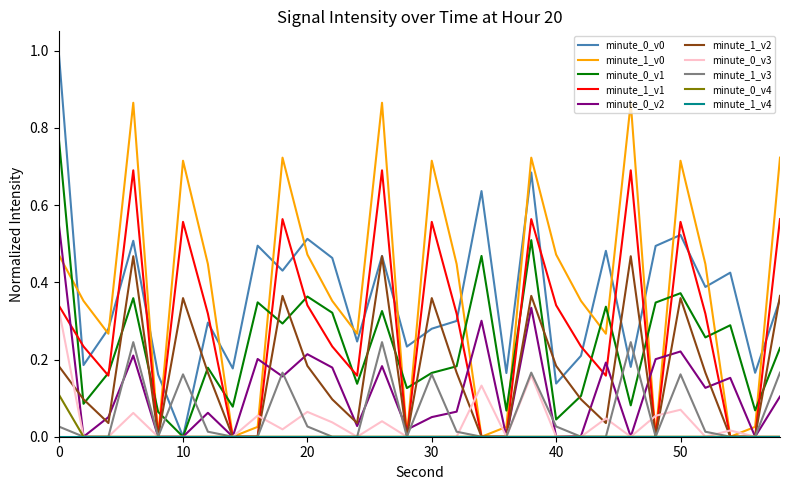

Is this an area chart (filled region under the line)?

No